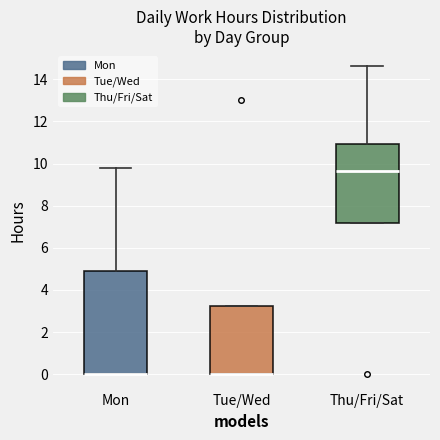

Where is the upper edge of the box for Mon on the y-axis? The values are not printed on the chart, so give them approximately, as read against the axis.

5.0